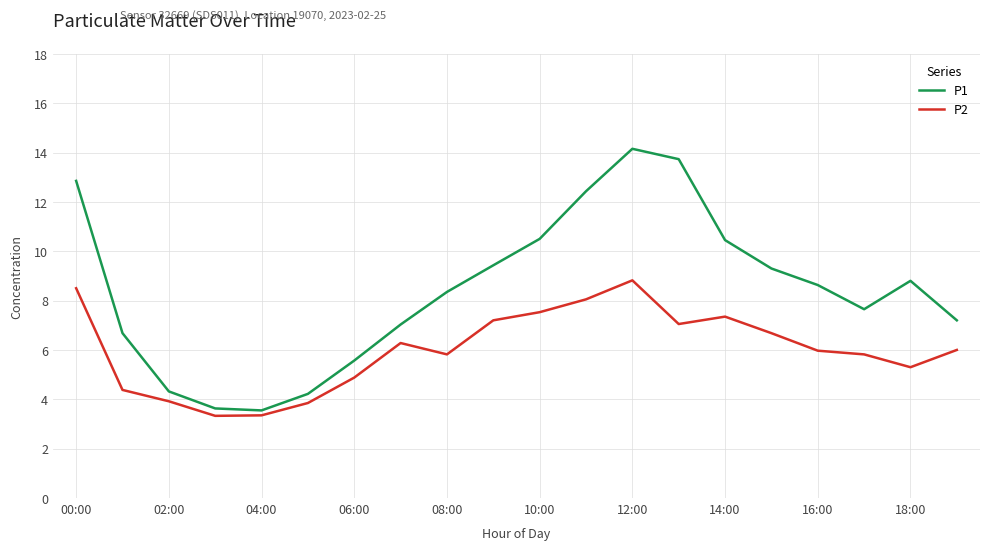

Rank the series by their average value, from highest to lowest.

P1, P2